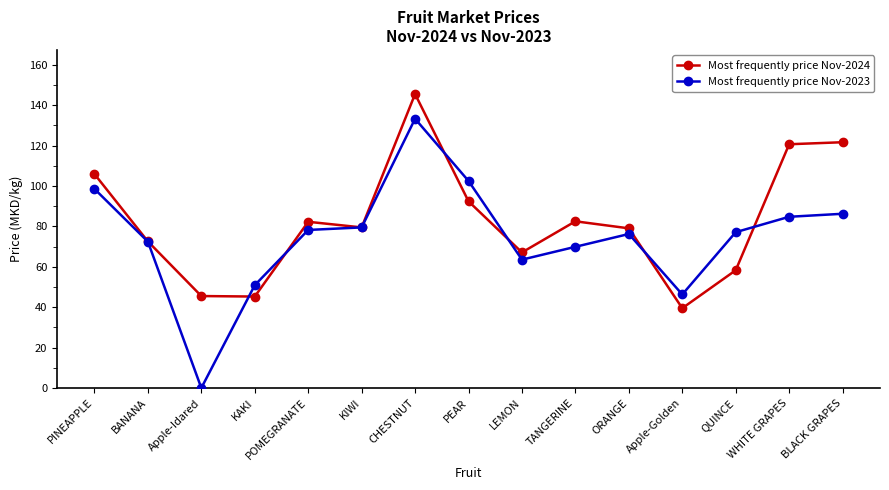

What is the label of the 13th point from the right?

Apple-Idared